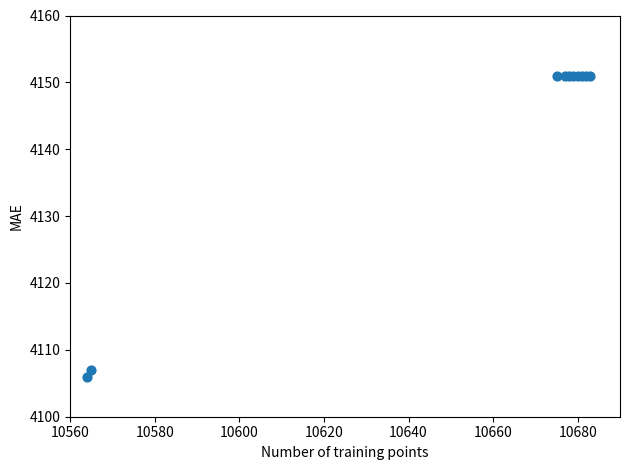

What Y value in the scatter plot is closest to 4128?

4107